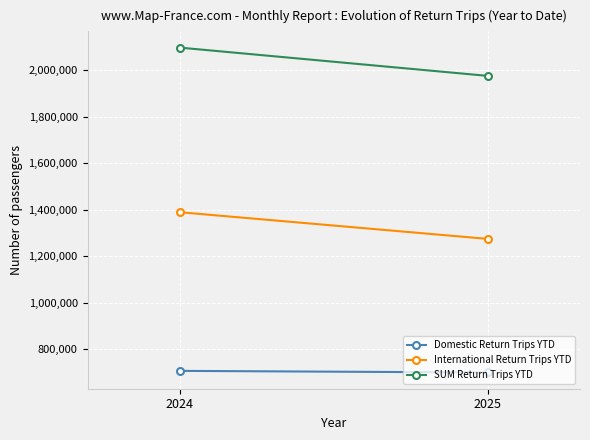

What is the value of the SUM Return Trips YTD point at the 1st from the left?

2096675.0